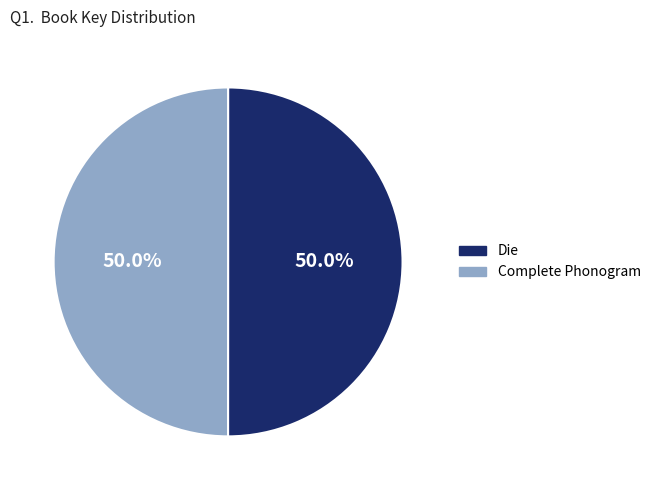

What is the ratio of the value at Complete Phonogram to the value at Die?

1.0